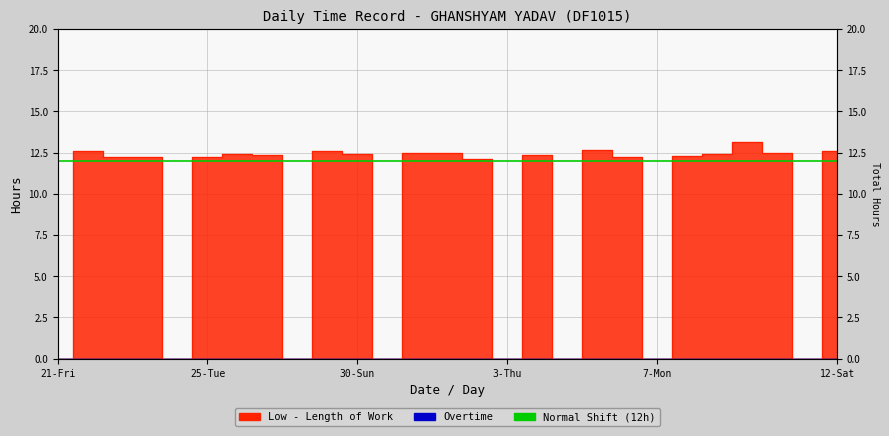

Count the number of categories in the chart.

27